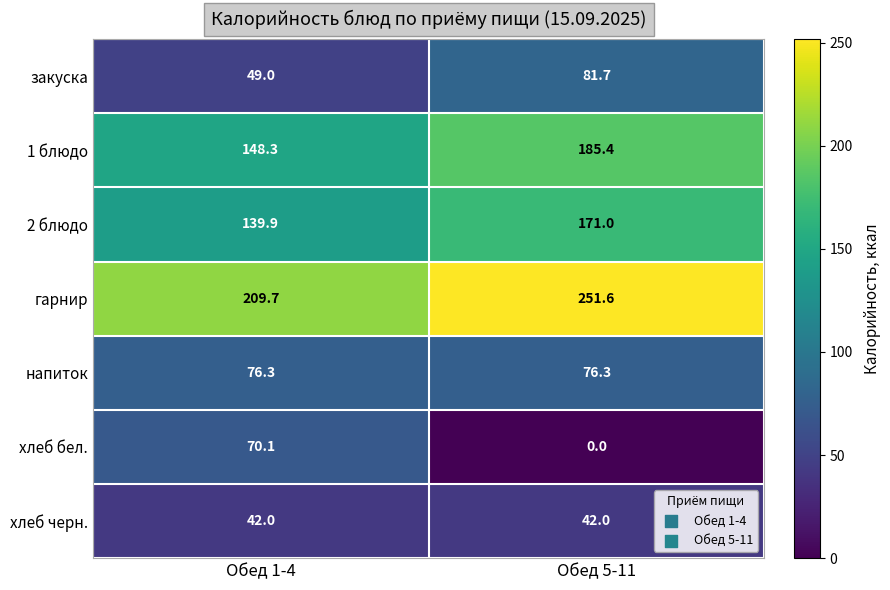

True or false: 2 блюдо has a value of 209.2 at Обед 1-4.

False